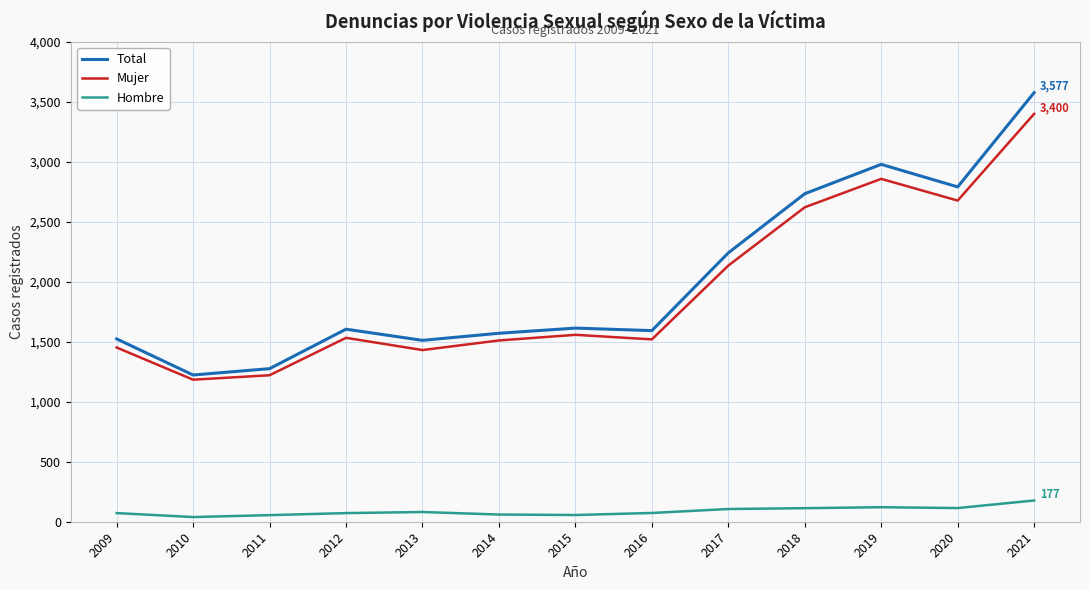

Which series has the largest range (max minus min)?

Total